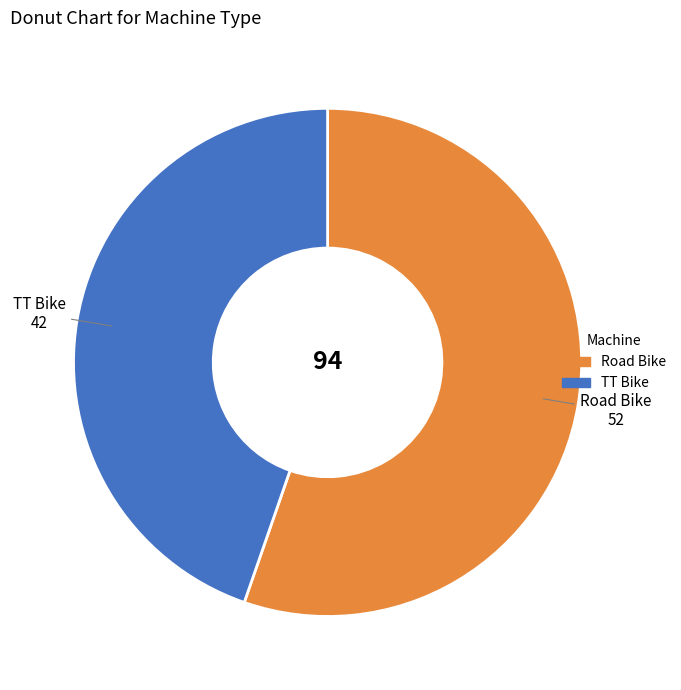

Combined, do TT Bike and Road Bike account for over 50%?

Yes